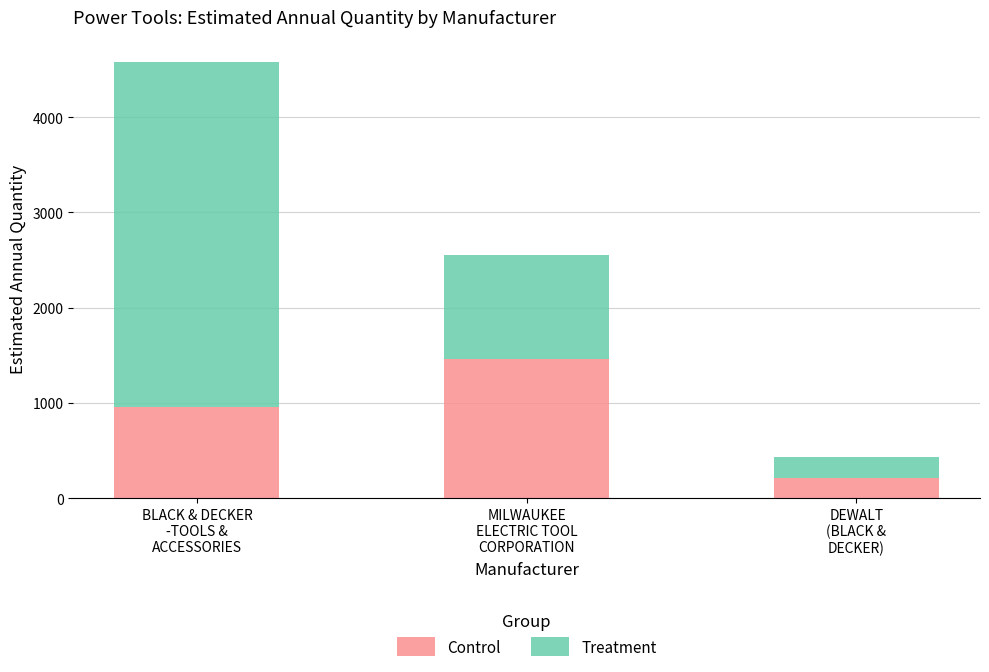

What is the maximum value for Control?

1462